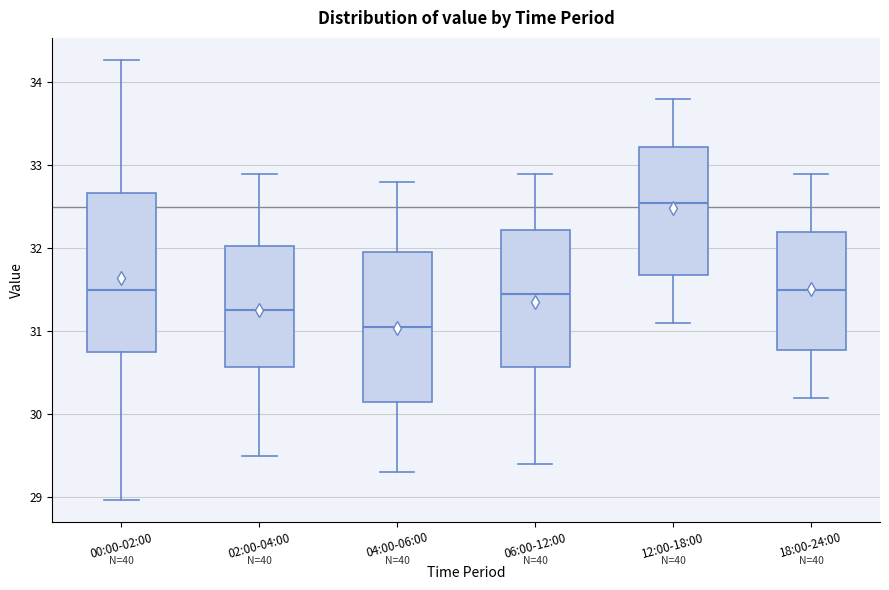

Reading left to right, read every box against the y-axis: the position of its median line, the range the box covers, and the ends of its whiskers. The values are not printed on the chart, so give them approximately, as read against the axis.

00:00-02:00: median 31.5, box 30.8 to 32.7, whiskers 29.0 to 34.3
02:00-04:00: median 31.3, box 30.6 to 32.0, whiskers 29.5 to 32.9
04:00-06:00: median 31.1, box 30.2 to 32.0, whiskers 29.3 to 32.8
06:00-12:00: median 31.5, box 30.6 to 32.2, whiskers 29.4 to 32.9
12:00-18:00: median 32.6, box 31.7 to 33.2, whiskers 31.1 to 33.8
18:00-24:00: median 31.5, box 30.8 to 32.2, whiskers 30.2 to 32.9